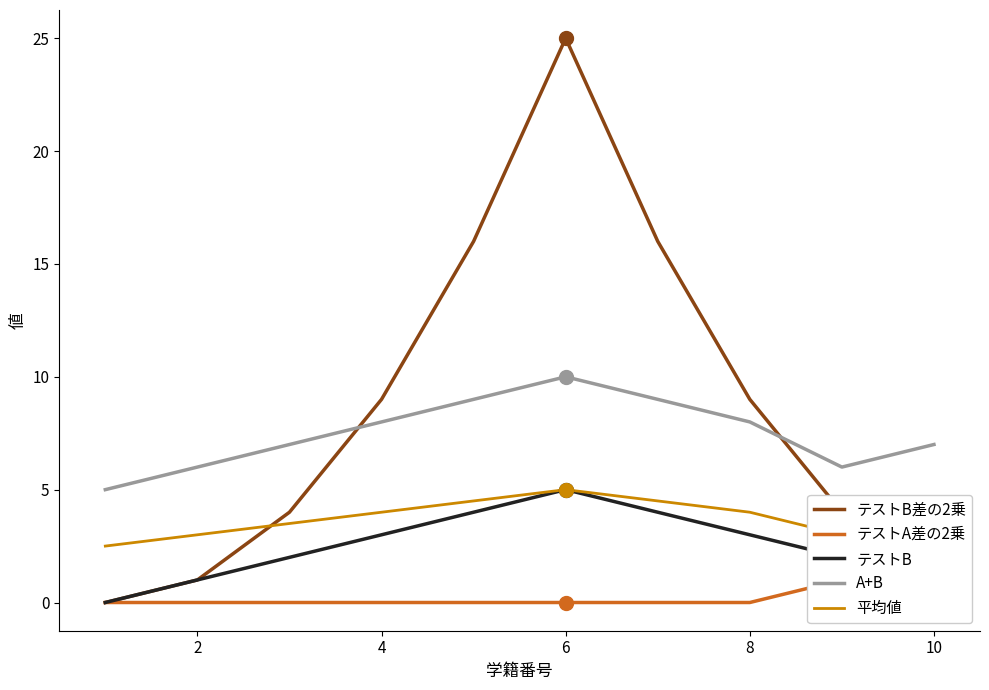

How many distinct data groups are displayed?

5